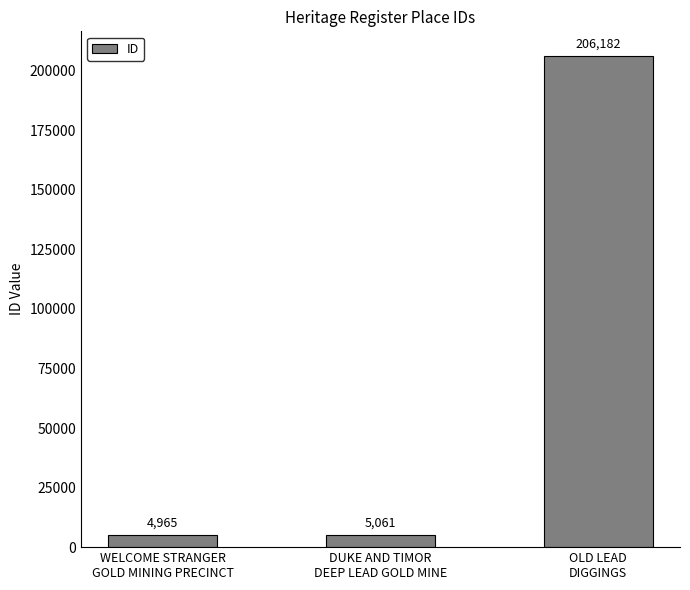

Is it true that the value at DUKE AND TIMOR
DEEP LEAD GOLD MINE is 5061?

True